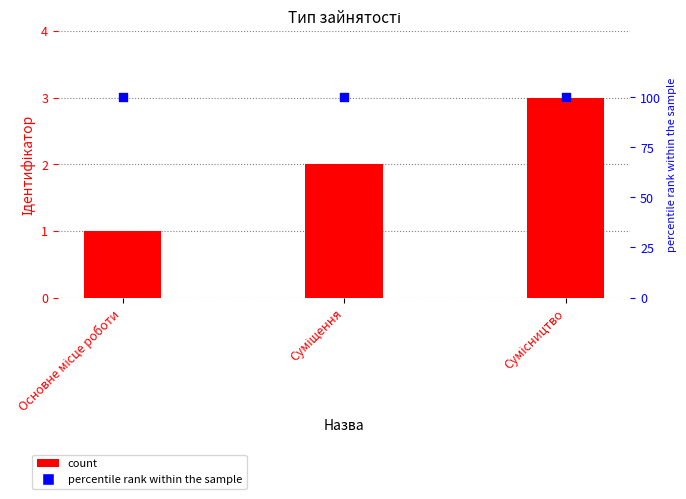

Which series contains the highest Y value?

percentile rank within the sample